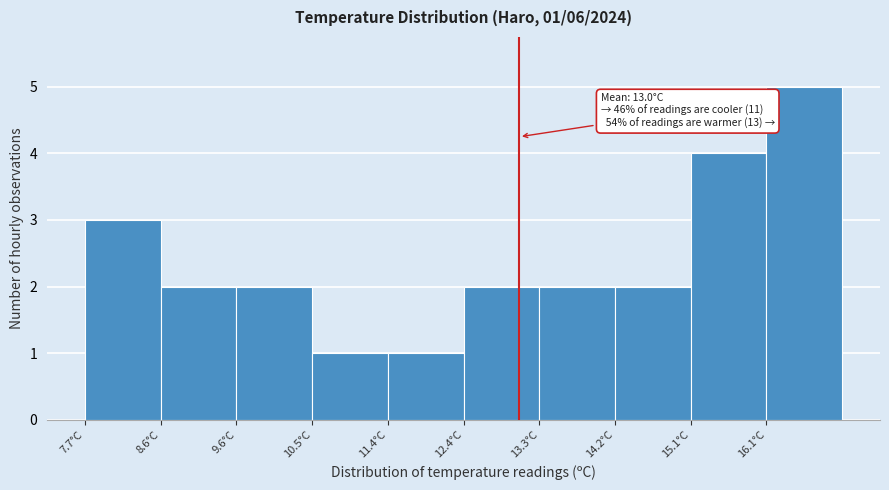

Over which range of the x-axis is the bar tallest?

16.07 to 17.00